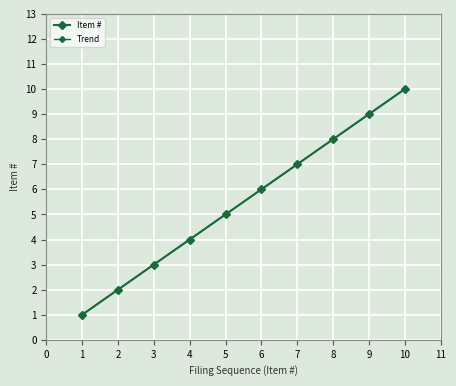

True or false: the data shows 17 at 10.

False